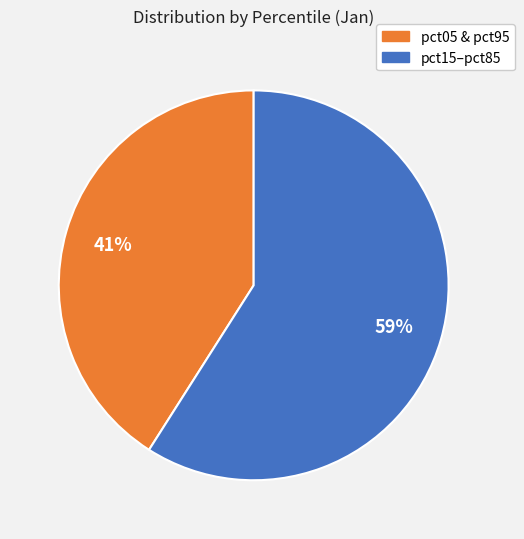

Does any single category account for the majority?

Yes